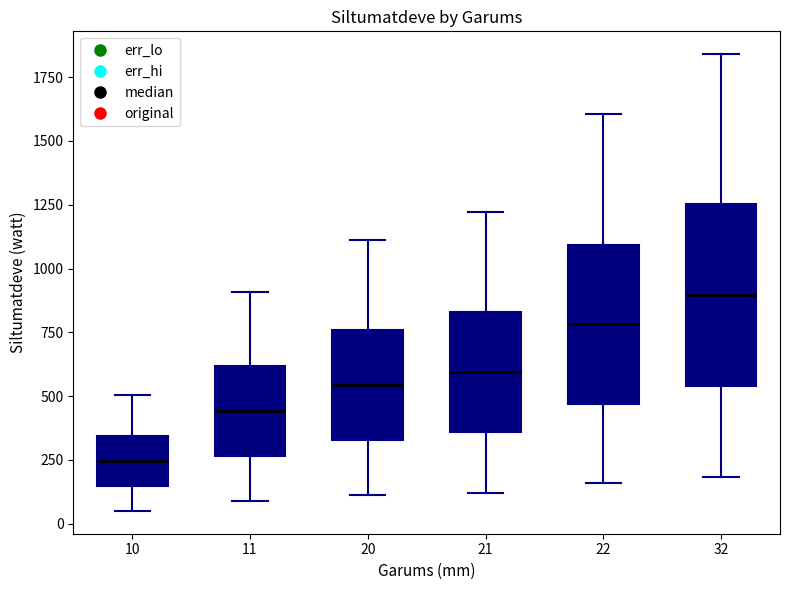

Reading left to right, transcribe this box plot: for each box, give where its median line is, the range the box spans, and where its two whiskers end, as read against the y-axis. The values are not printed on the chart, so give them approximately, as read against the axis.

10: median 250, box 150 to 350, whiskers 50 to 500
11: median 450, box 250 to 600, whiskers 100 to 900
20: median 550, box 350 to 750, whiskers 100 to 1100
21: median 600, box 350 to 850, whiskers 100 to 1200
22: median 800, box 450 to 1100, whiskers 150 to 1600
32: median 900, box 550 to 1250, whiskers 200 to 1850